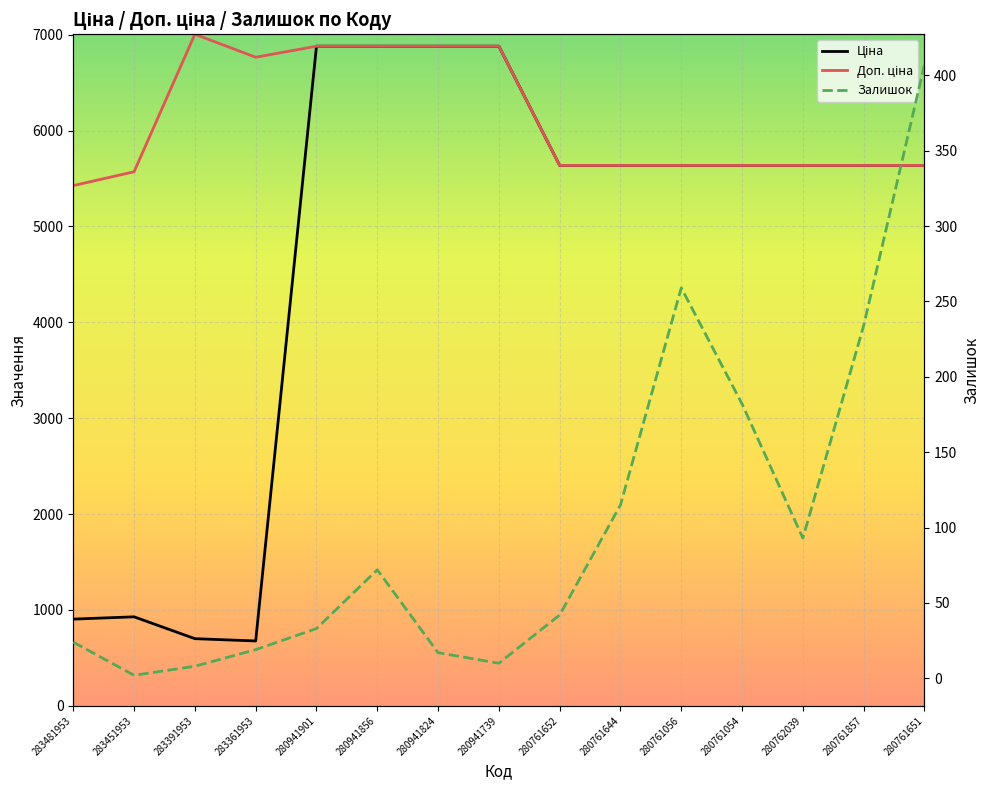

Reading left to right, what are all the values shown in this chart?

Ціна: 904.3	928.3	700.4	676.4	6879.5	6879.5	6879.5	6879.5	5636.0	5636.0	5636.0	5636.0	5636.0	5636.0	5636.0
Доп. ціна: 5425.9	5569.9	7004.3	6764.4	6879.5	6879.5	6879.5	6879.5	5636.0	5636.0	5636.0	5636.0	5636.0	5636.0	5636.0
Залишок: 24.0	2.0	8.0	19.0	33.0	72.0	17.0	10.0	42.0	115.0	259.0	182.0	93.0	234.0	407.0